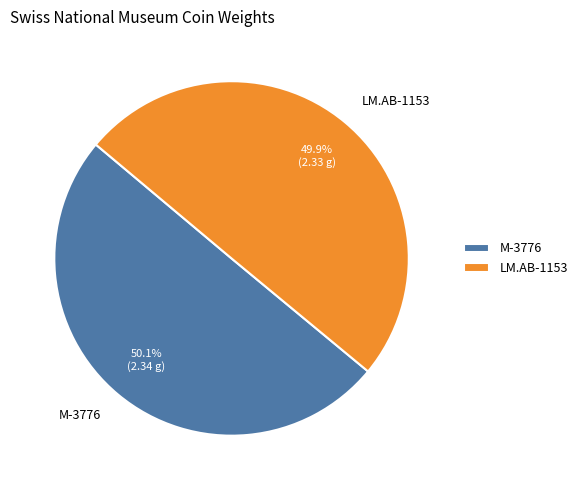

What is the ratio of the value at LM.AB-1153 to the value at M-3776?

1.0